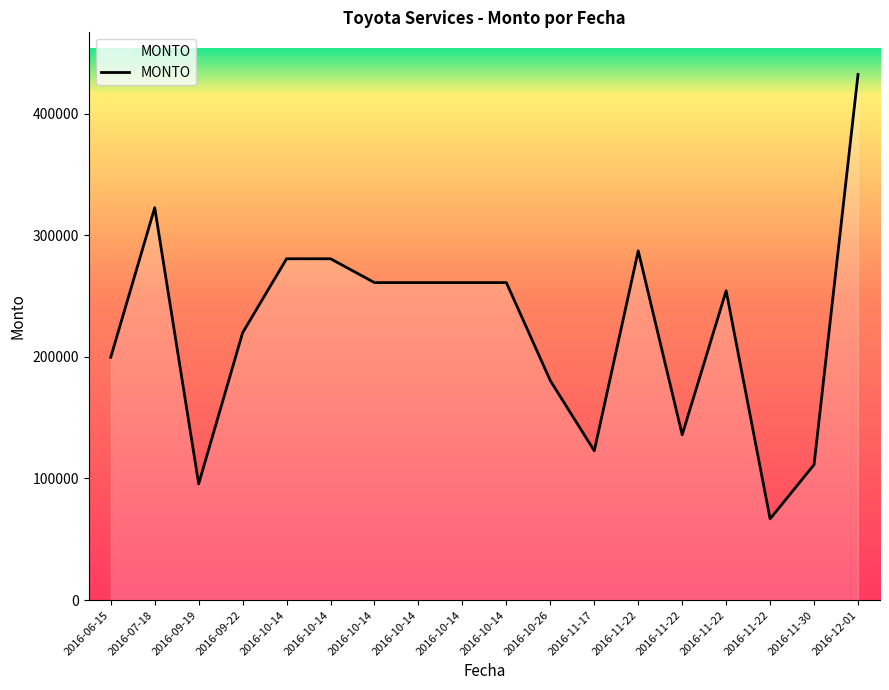

Does the chart have visible grid lines?

No